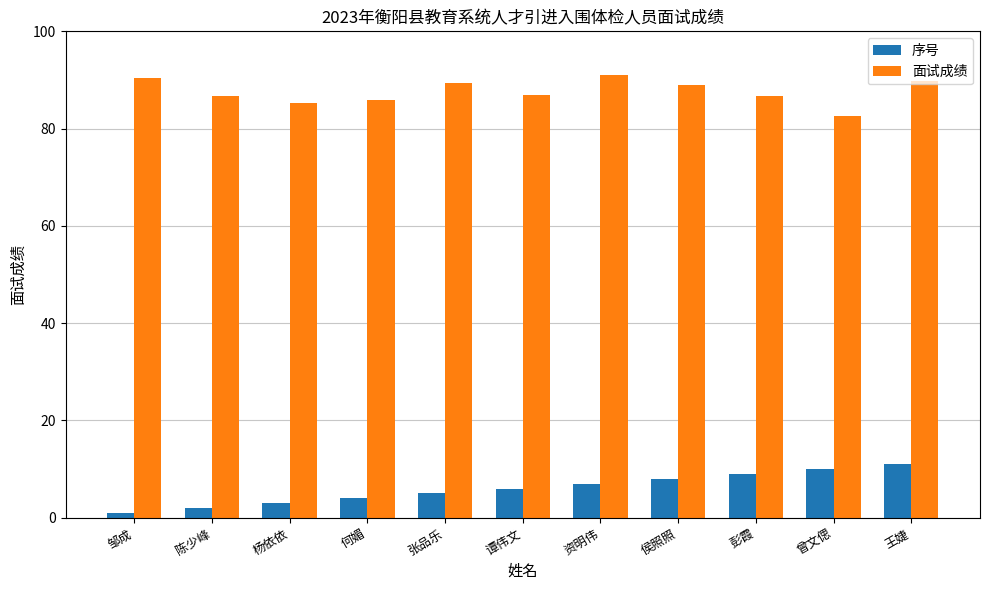

The 面试成绩 series shows 20.0 at 侯照照. True or false?

False